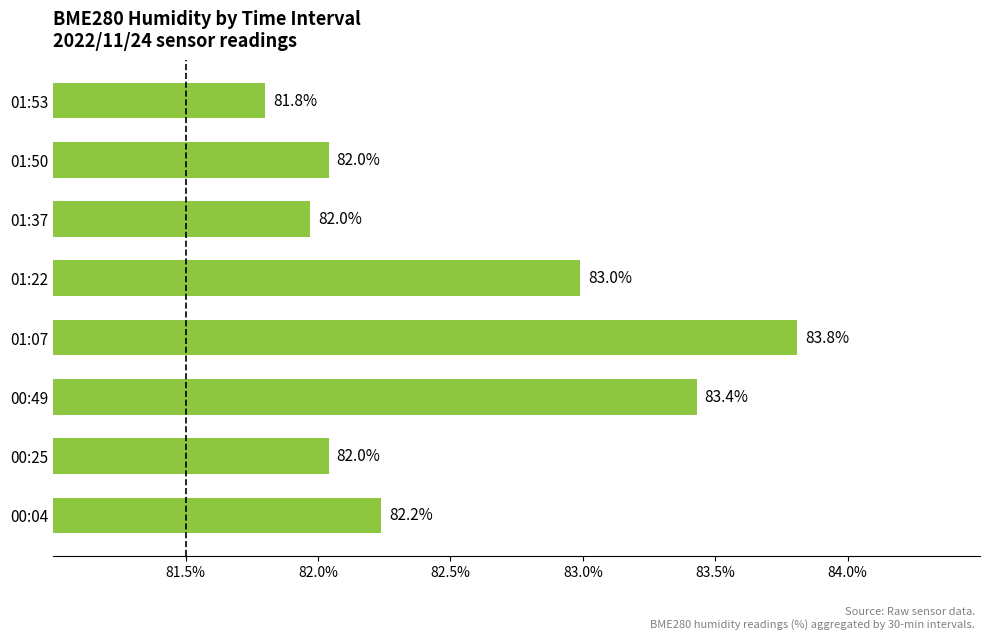

What is the average value?

82.5